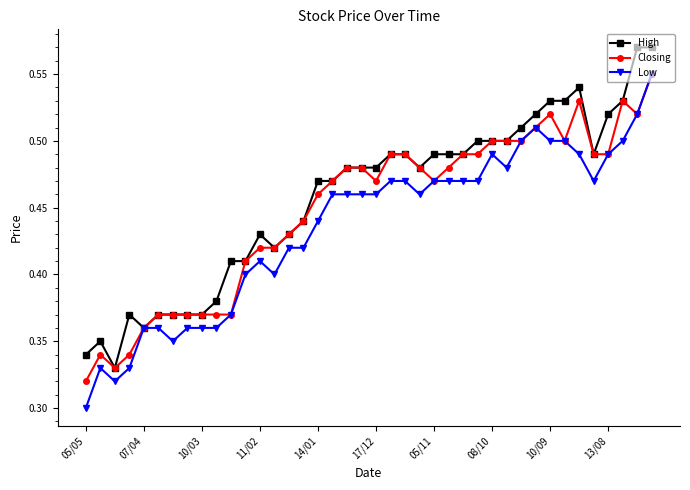

At how many categories does at least one series exceed 0?

40